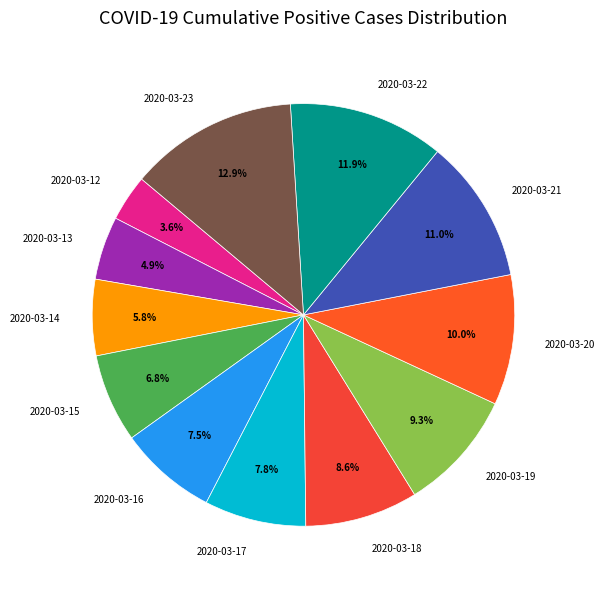

To the nearest percent, what is the difference between the 2020-03-12 and 2020-03-16 slice percentages?

4%